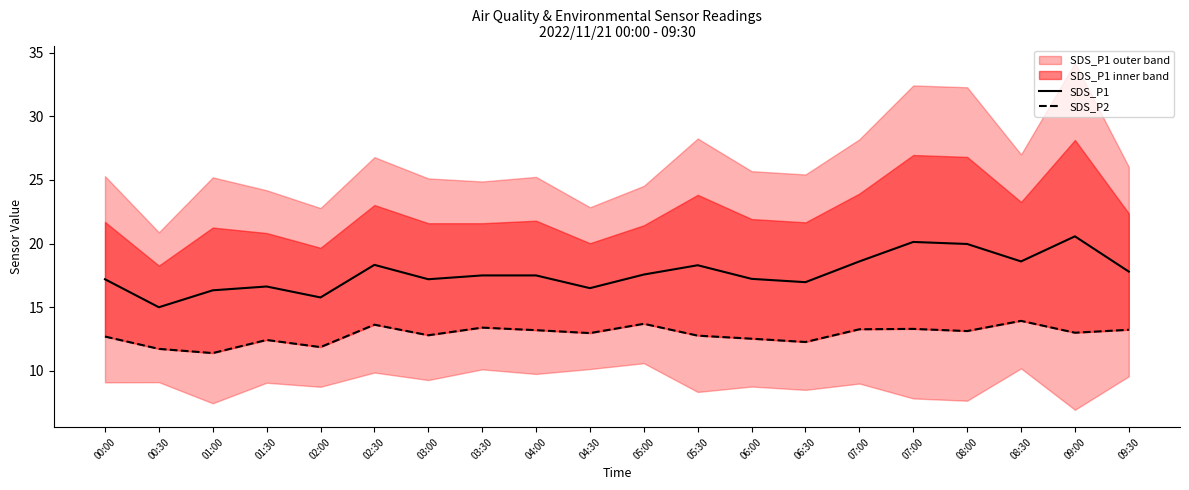

List the labels in order of SDS_P1 value, smallest first.

00:30, 02:00, 01:00, 04:30, 01:30, 06:30, 00:00, 03:00, 06:00, 03:30, 04:00, 05:00, 09:30, 05:30, 02:30, 07:00, 08:30, 08:00, 07:00, 09:00